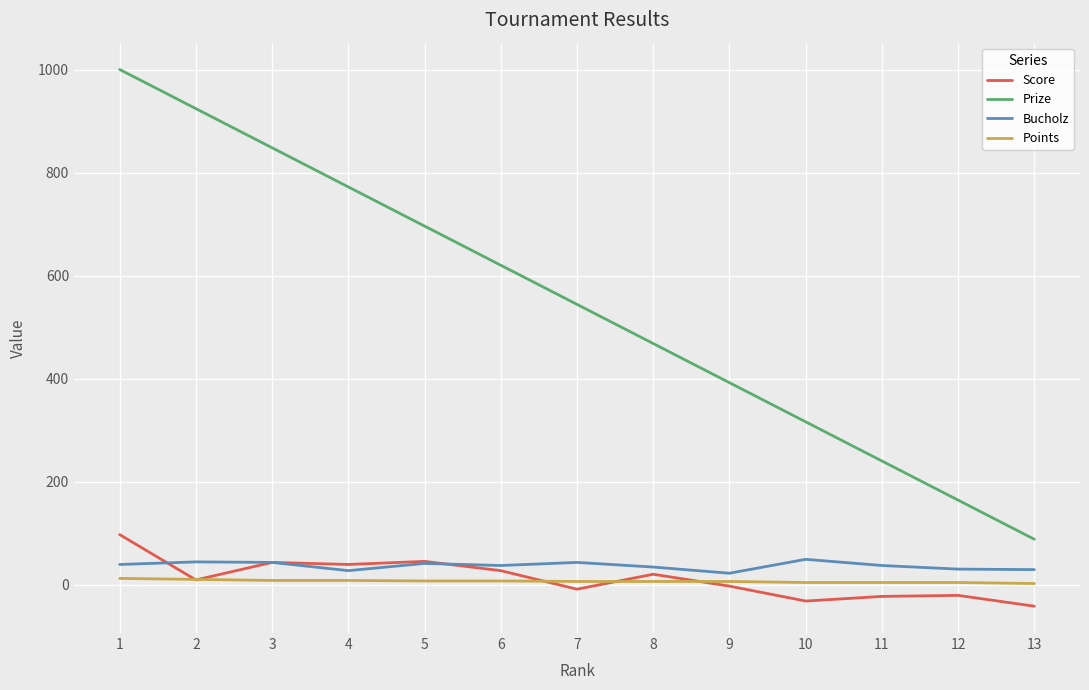

Is it true that Points equals 4 at 12?

True